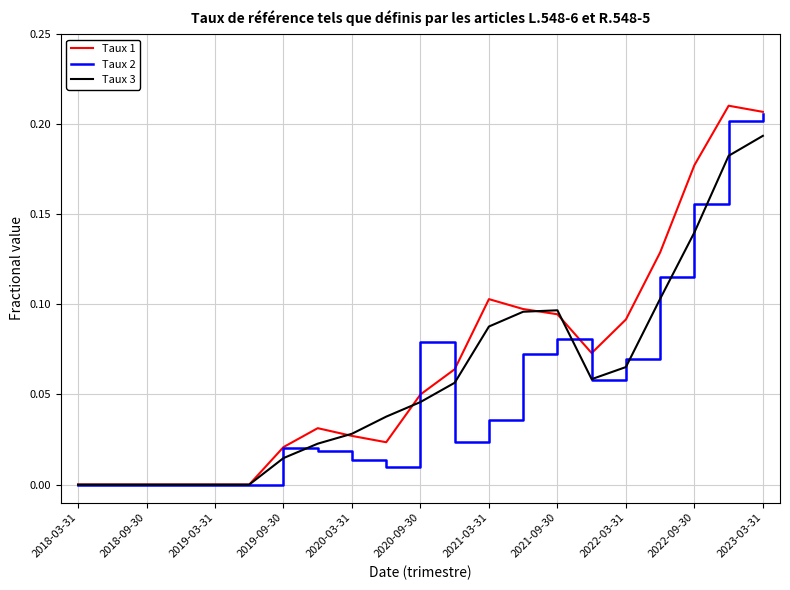

True or false: Taux 1 and Taux 3 intersect in this chart.

True